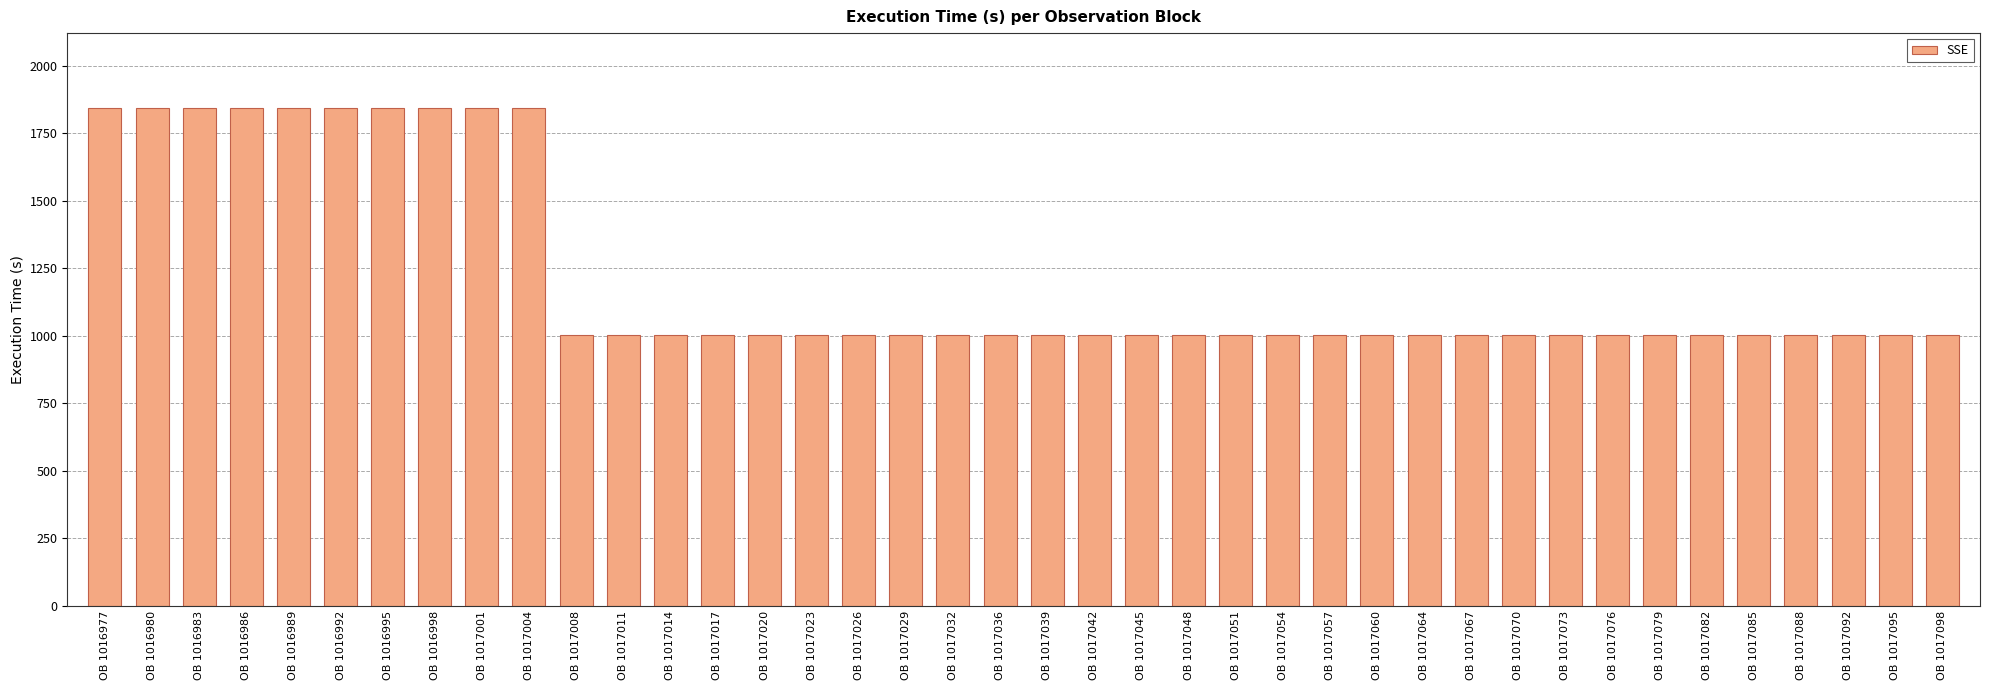

Count the values in the range 1005 to 1845.

40